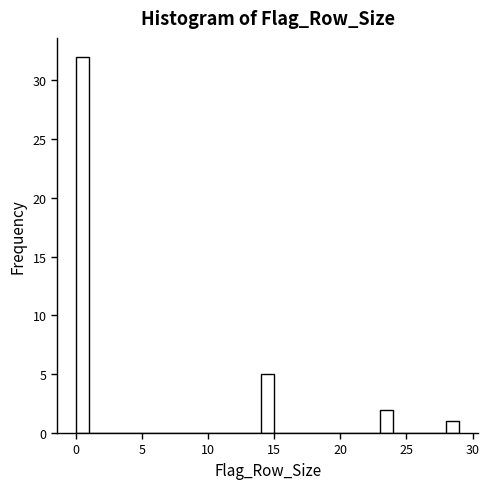

Around what value on the x-axis is the tallest bar? Give the approximate position of its centre, as read against the axis.

0.5